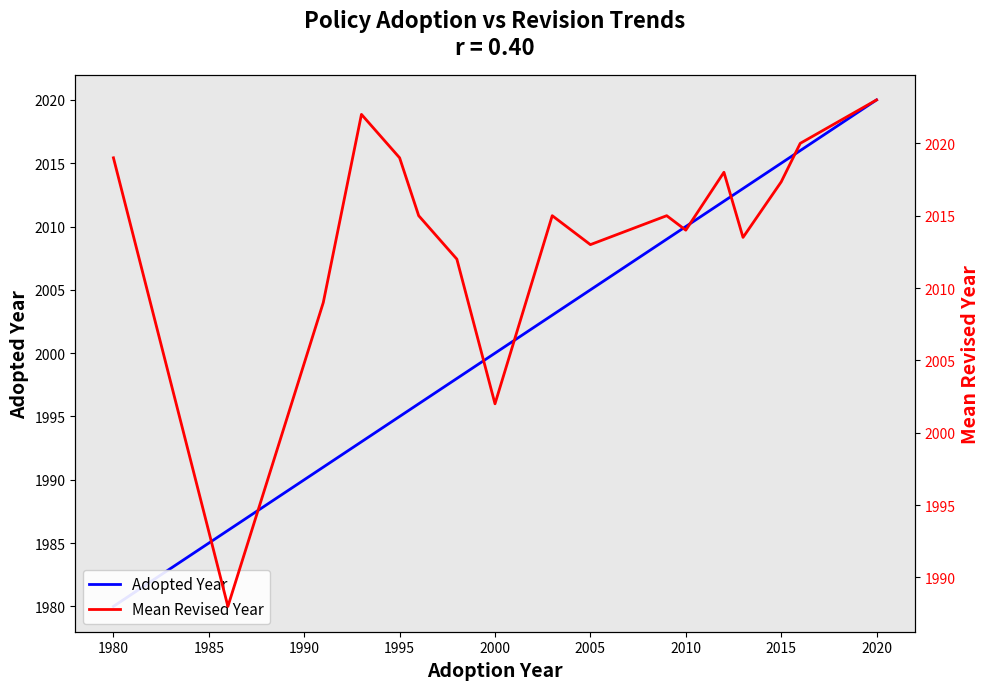

True or false: Mean Revised Year and Adopted Year cross at least once.

False